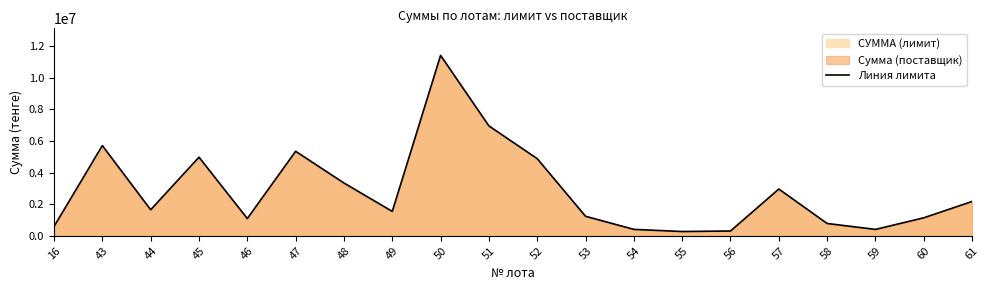

At which category does the chart reach its peak across all series?

50